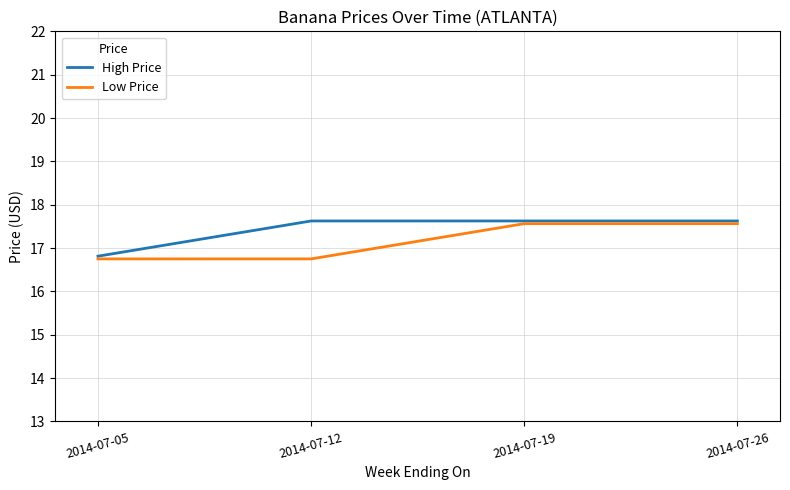

List the series in order of their overall mean, highest first.

High Price, Low Price